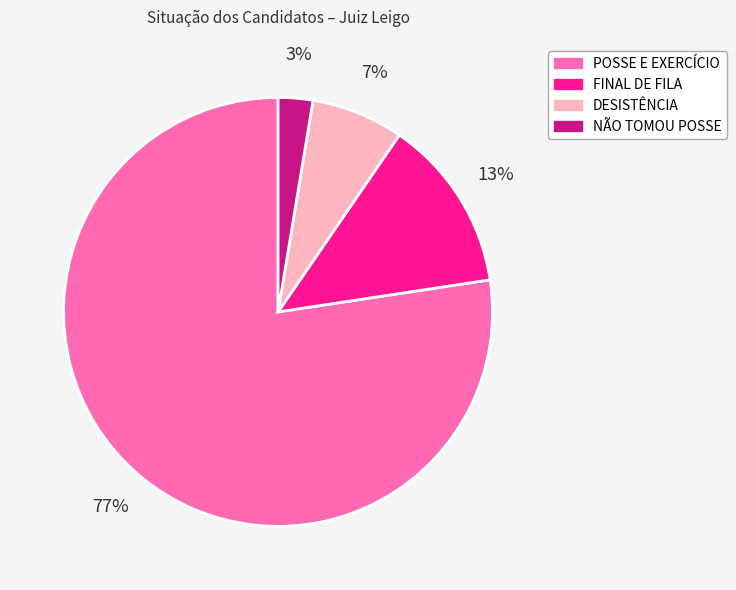

Which category has the biggest portion of the pie?

POSSE E EXERCÍCIO